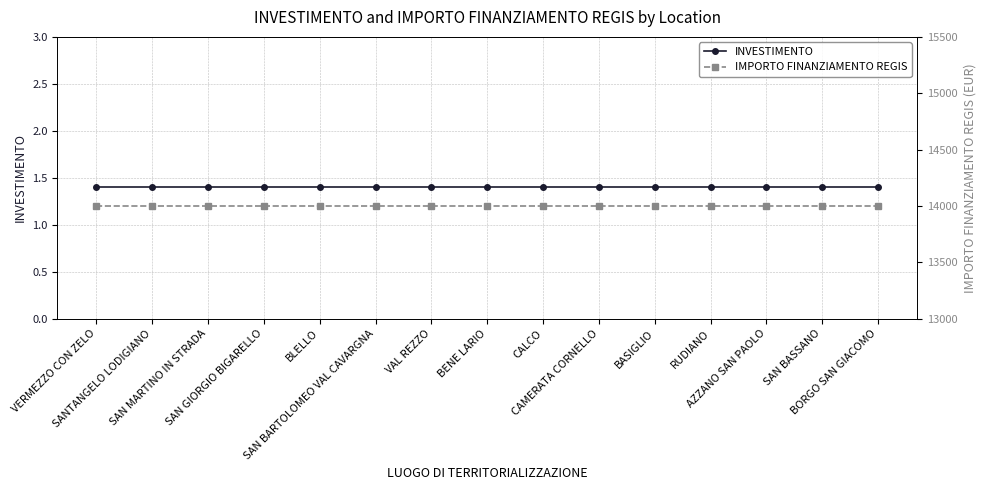

At which category is the sum across all series the highest?

VERMEZZO CON ZELO